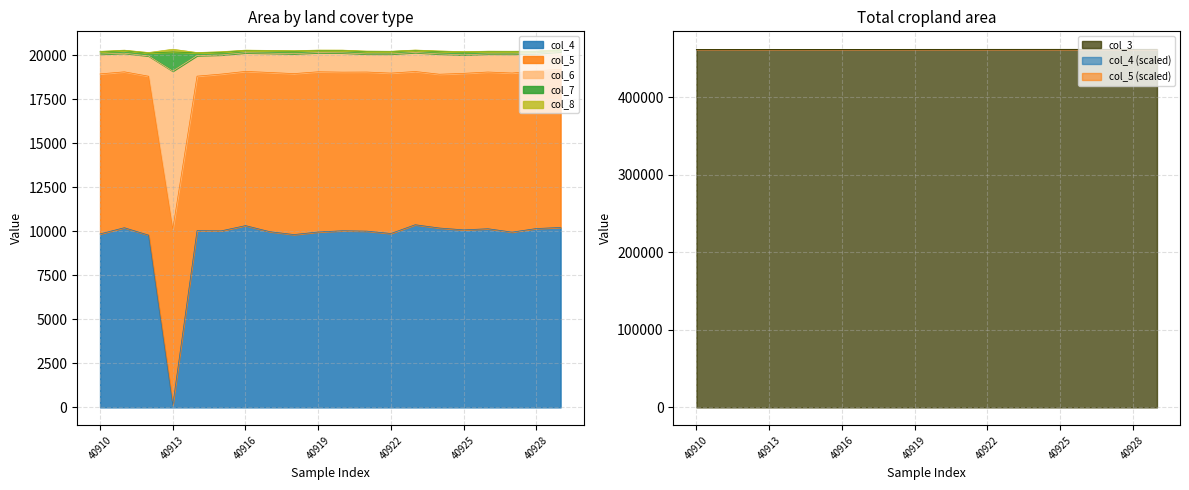

What is the difference between the col_4 values at 40917 and 40924?

208